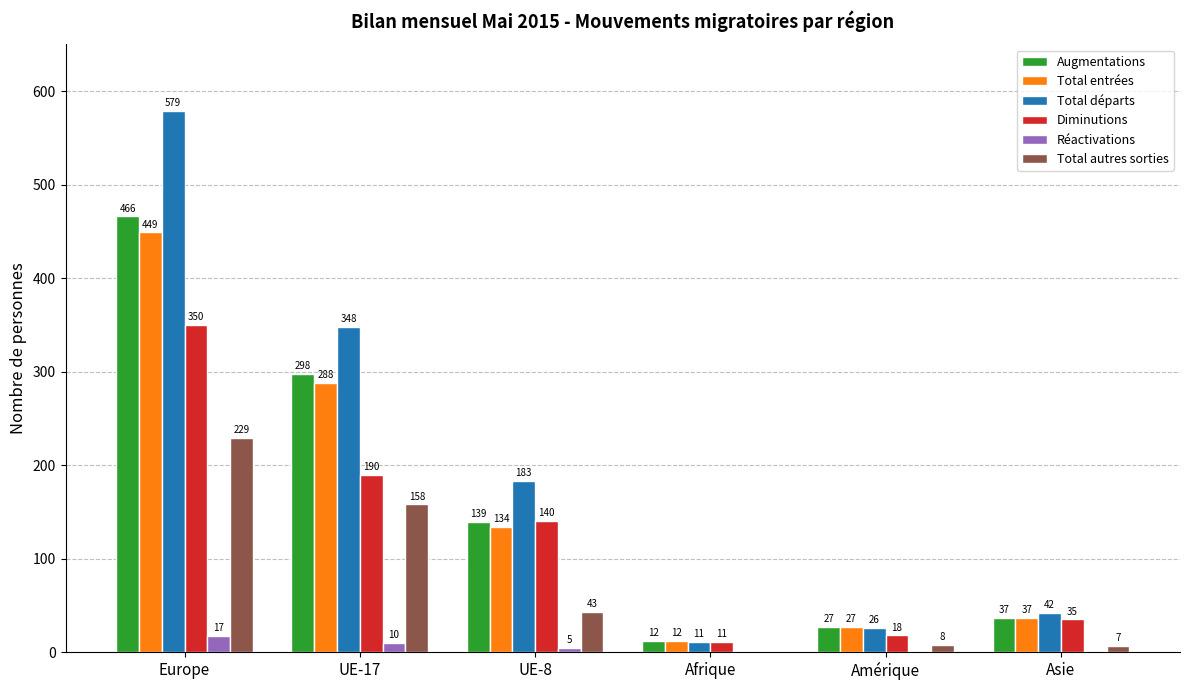

The value of Total autres sorties at UE-17 is 232. True or false?

False